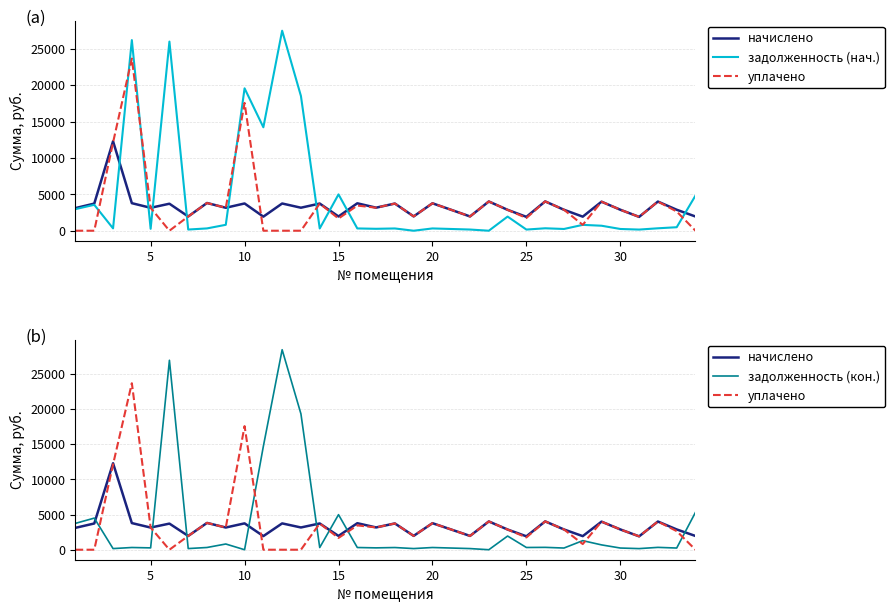

Does the chart have visible grid lines?

Yes